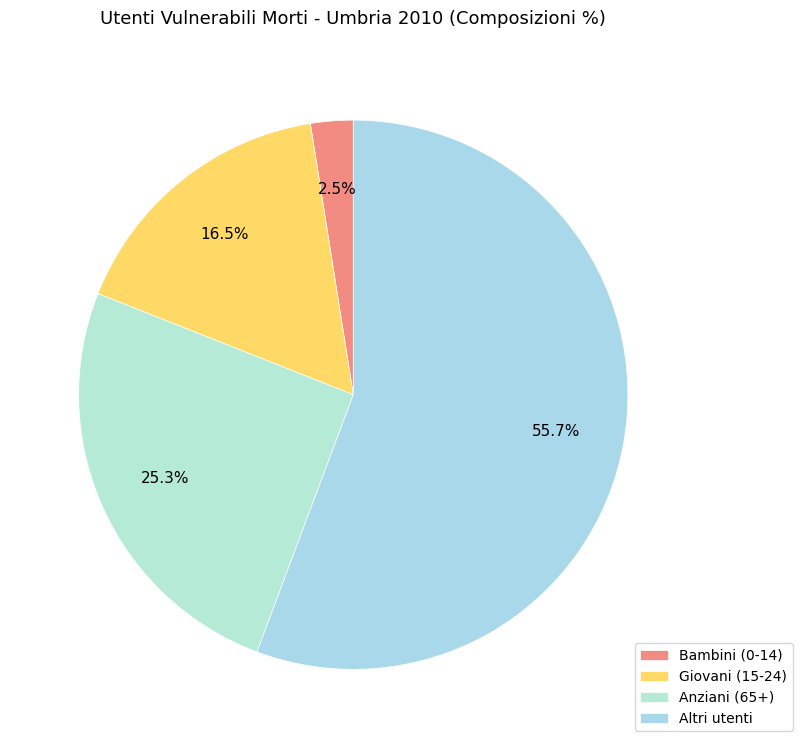

How many segments does this pie chart have?

4